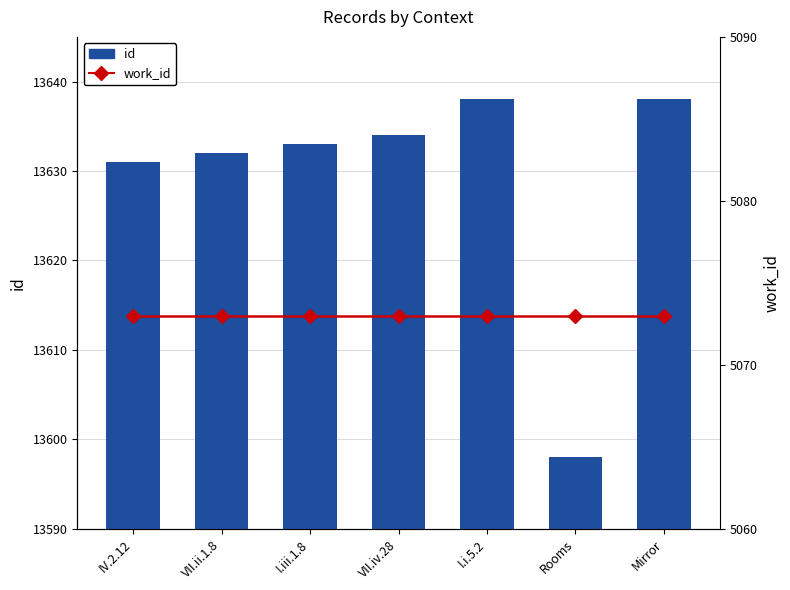

At which label does work_id reach its peak?

IV.2.12